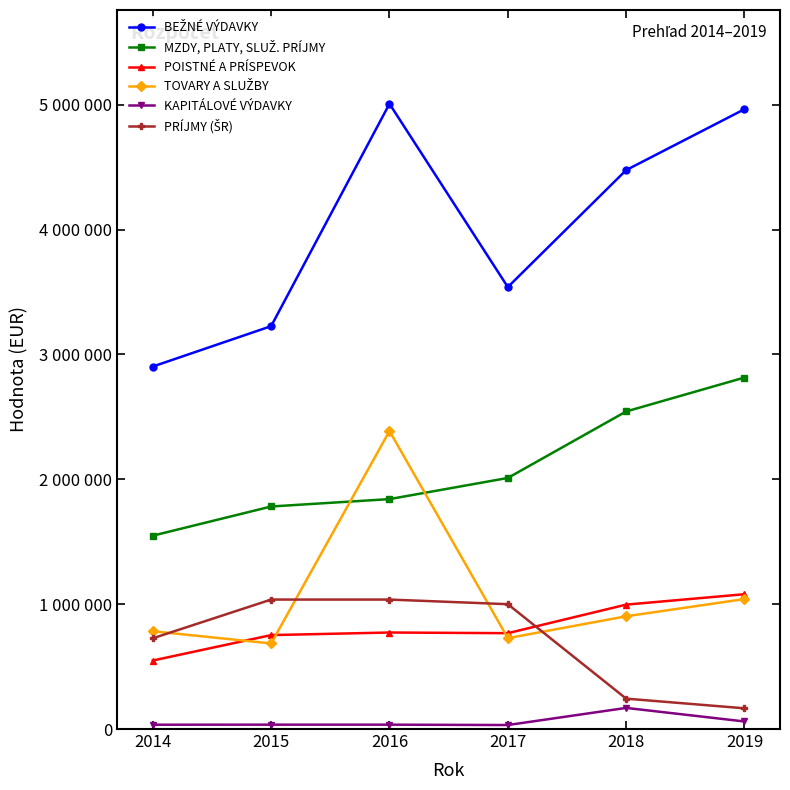

What is the maximum value shown in the chart?

5008134